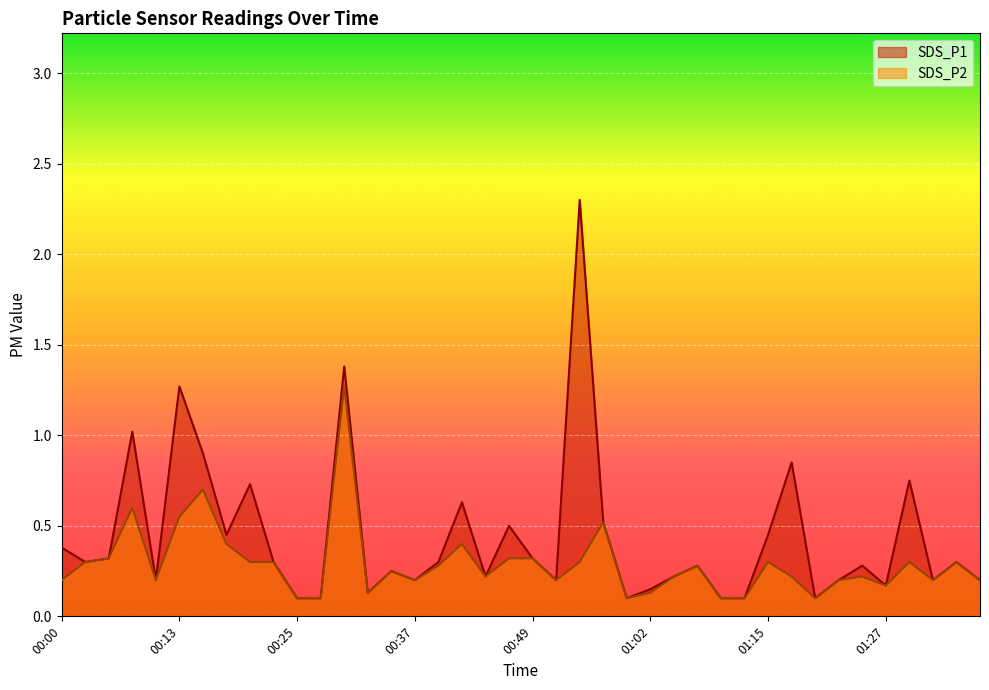

What is the total value across all series at 00:42?

1.0